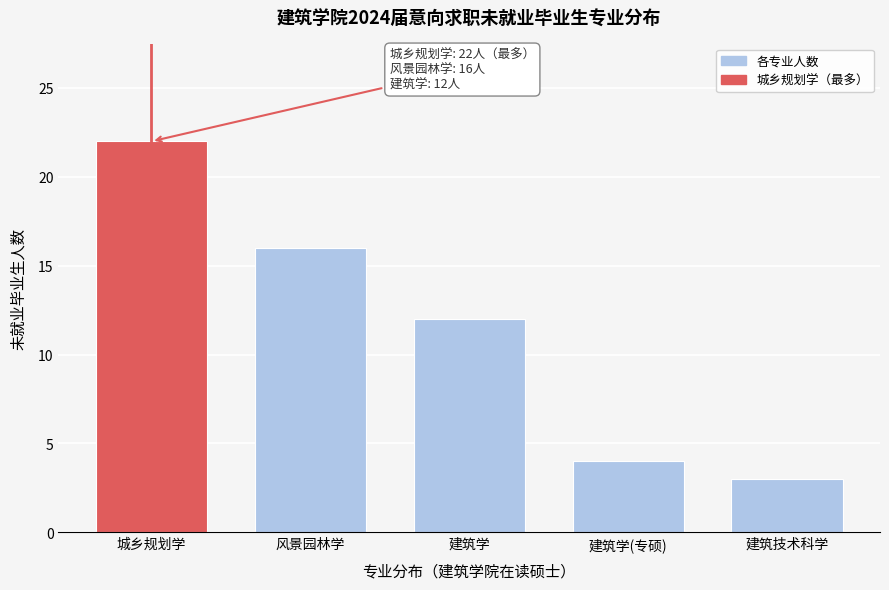

Reading right to left, extract all data points from this chart.

建筑技术科学=3	建筑学(专硕)=4	建筑学=12	风景园林学=16	城乡规划学=22